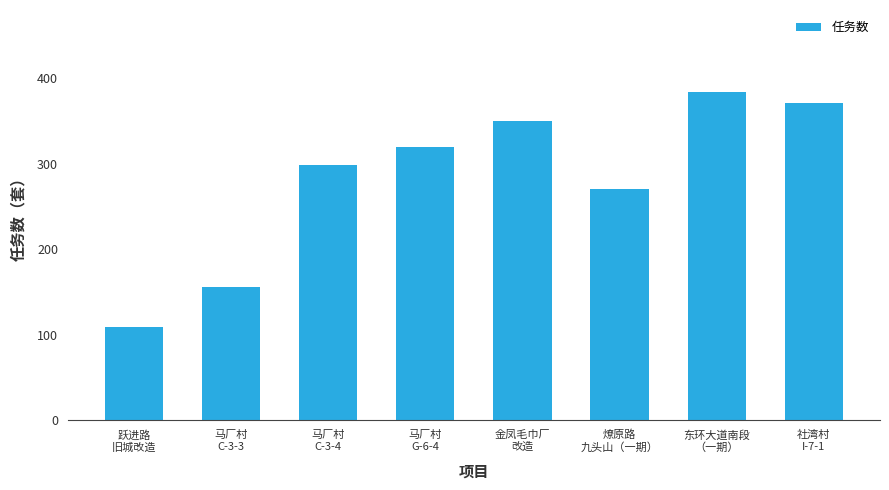

List the labels in order of value, largest first.

东环大道南段
（一期）, 社湾村
I-7-1, 金凤毛巾厂
改造, 马厂村
G-6-4, 马厂村
C-3-4, 燎原路
九头山（一期）, 马厂村
C-3-3, 跃进路
旧城改造